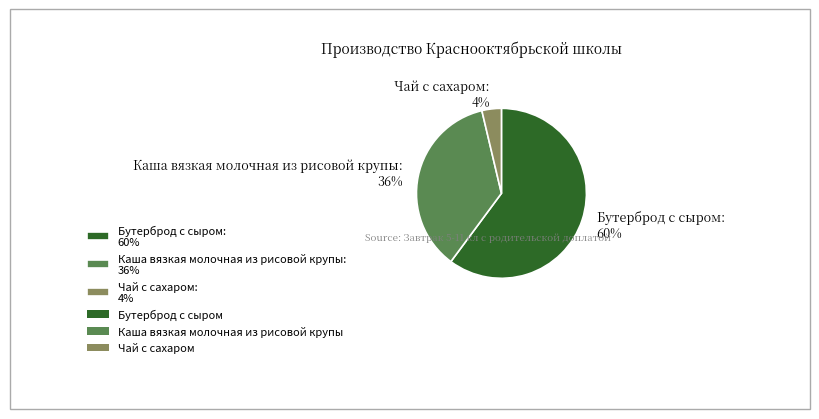

Do Каша вязкая молочная из рисовой крупы: 36% and Чай с сахаром: 4% together represent more than half of the pie?

No